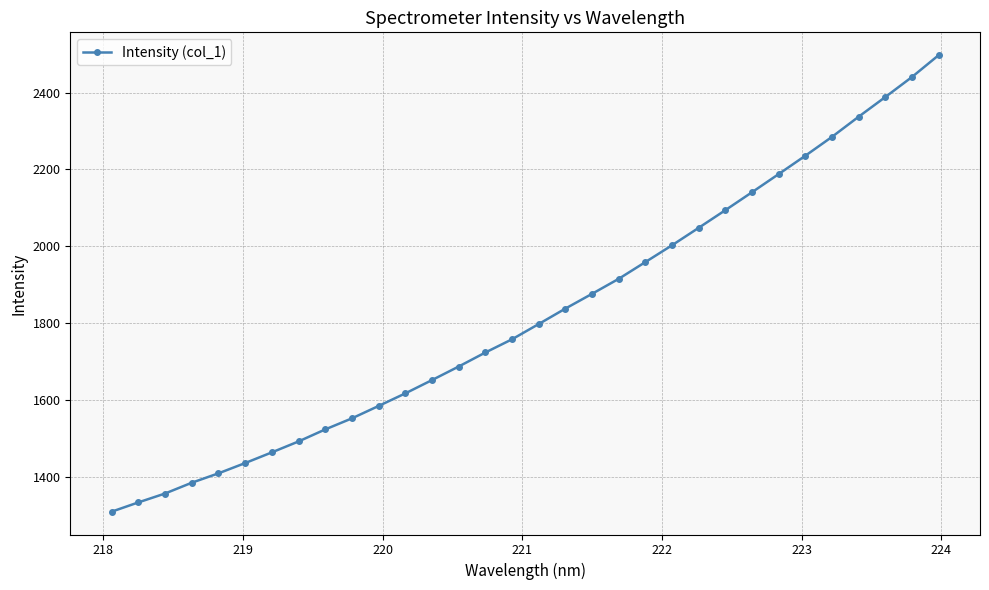

True or false: there are more than 0 points higher than both neighbors.

False